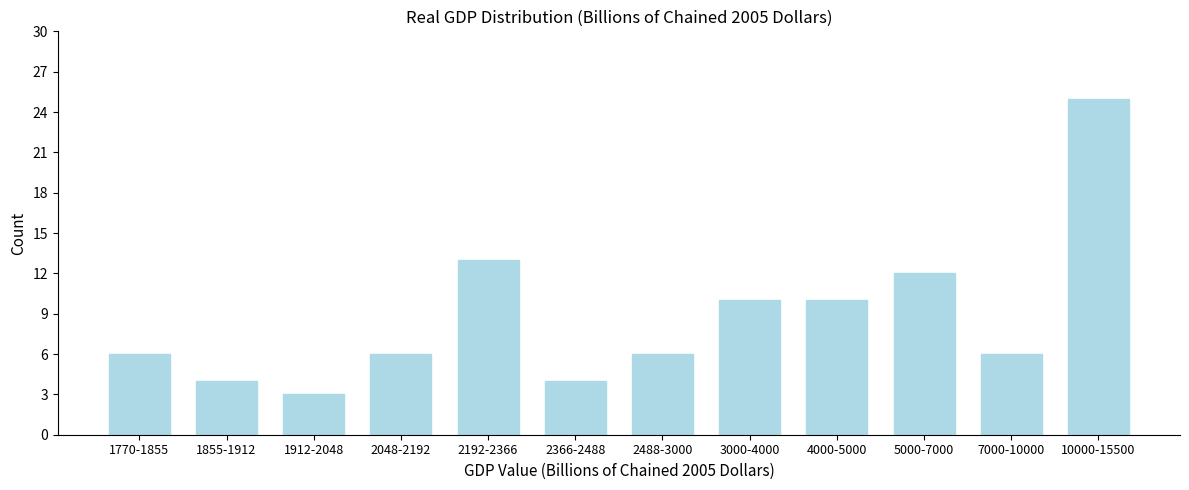

Reading right to left, list all the values displayed in this chart.

10000-15500=25	7000-10000=6	5000-7000=12	4000-5000=10	3000-4000=10	2488-3000=6	2366-2488=4	2192-2366=13	2048-2192=6	1912-2048=3	1855-1912=4	1770-1855=6